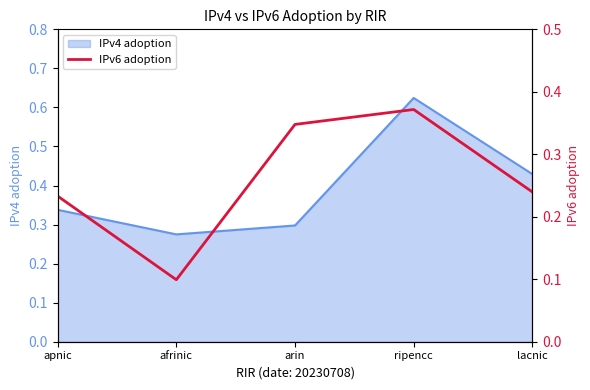

Is it true that the value at lacnic is 0.1?

False